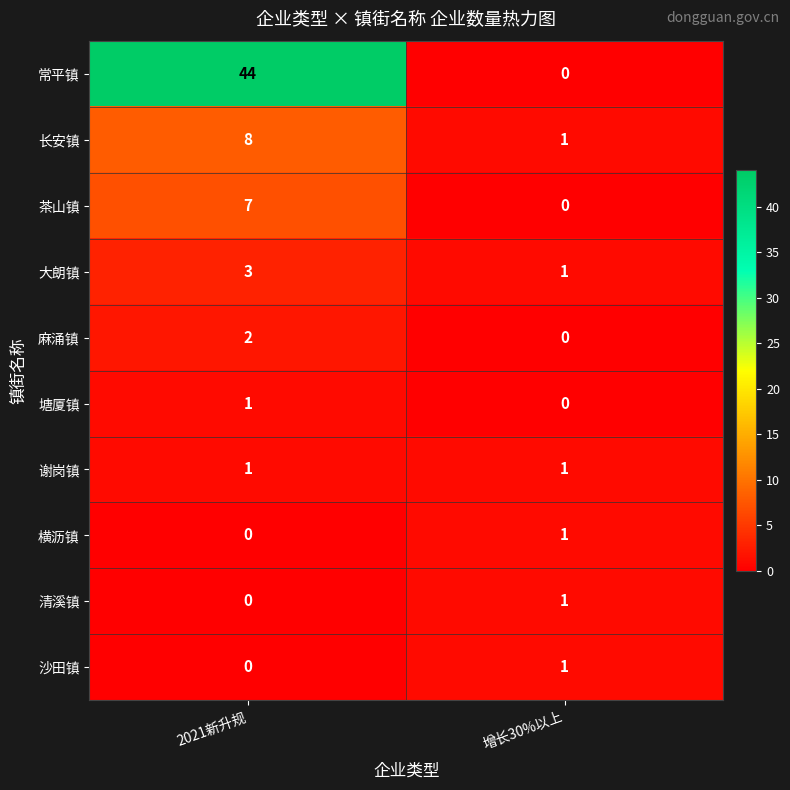

Between 2021新升规 and 增长30%以上, which series saw the biggest shift?

常平镇